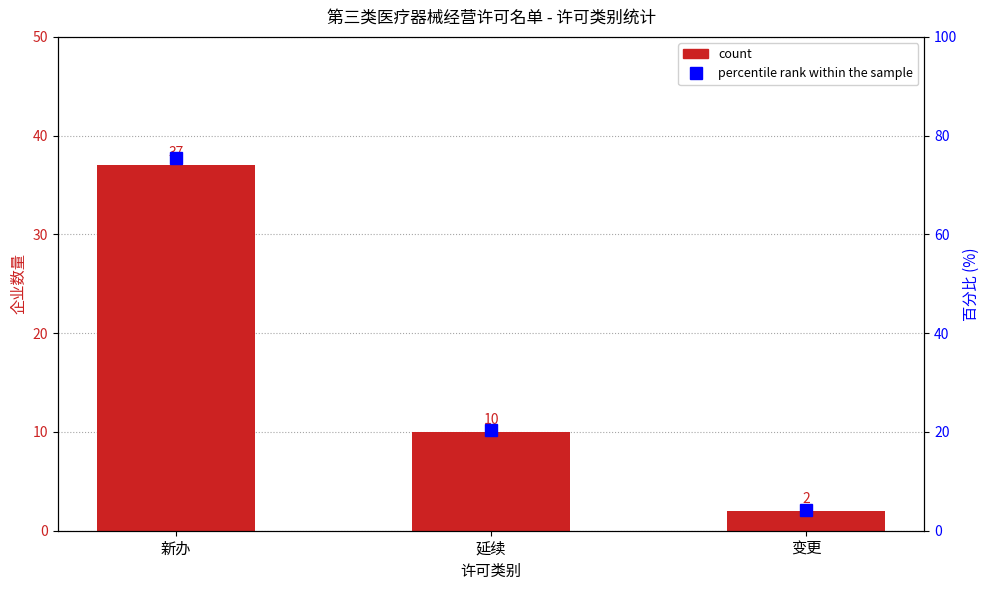

Is it true that count equals 14.8 at 延续?

False